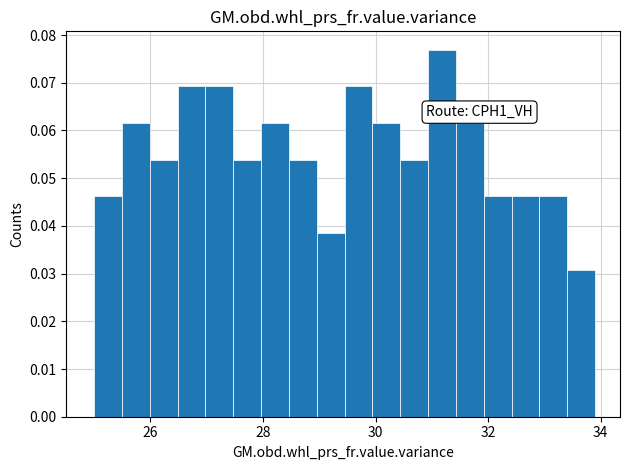

Around what value on the x-axis is the tallest bar? Give the approximate position of its centre, as read against the axis.

31.2